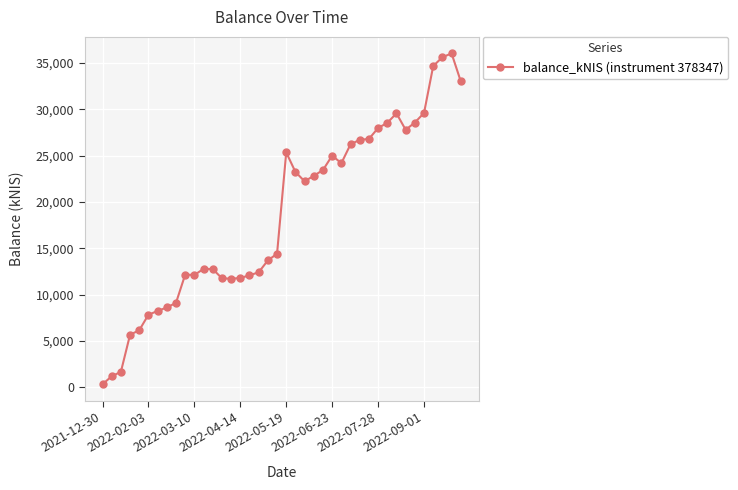

What is the sum of all values?

743930.6